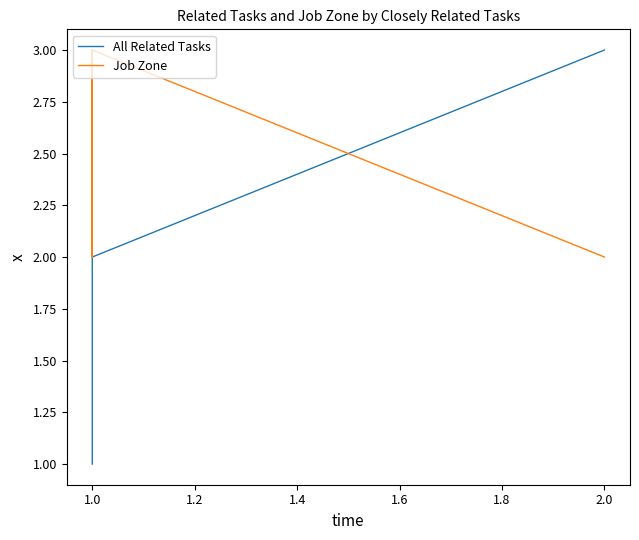

True or false: All Related Tasks has more than 1 interior local peaks.

False